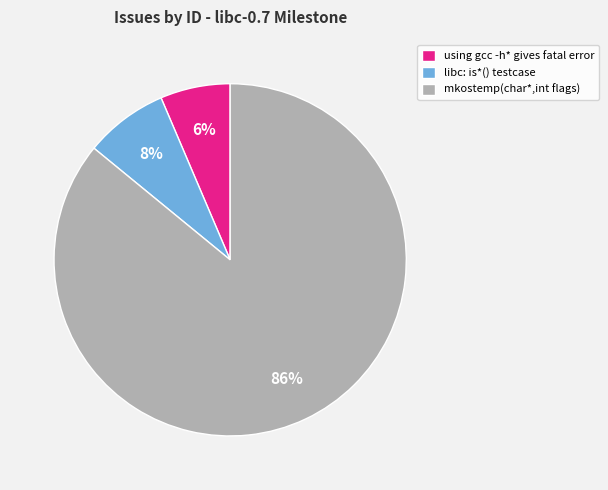

Between libc: is*() testcase and using gcc -h* gives fatal error, which is larger?

libc: is*() testcase